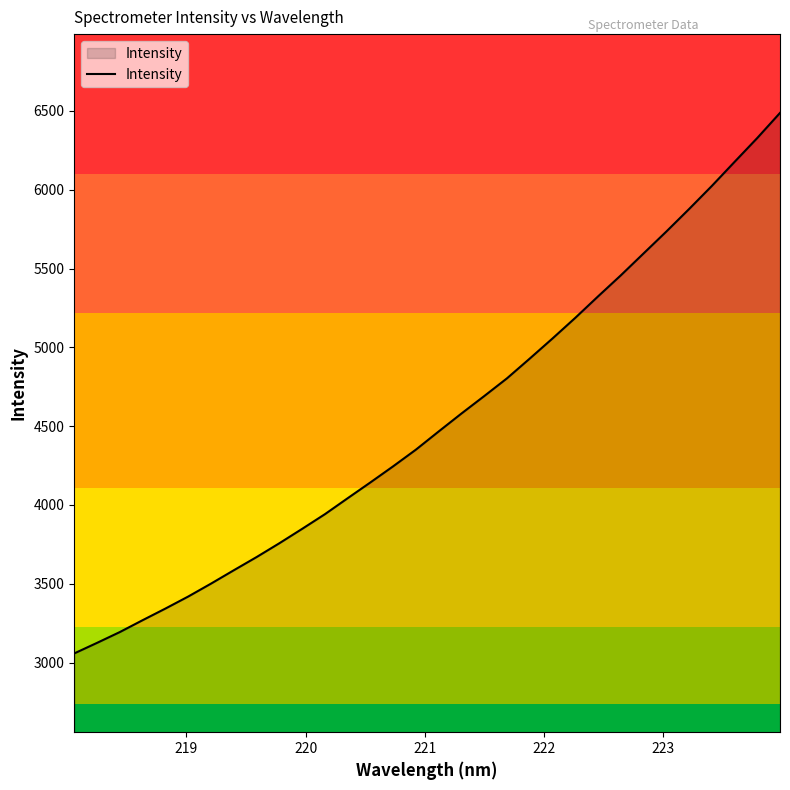

What is the sum of all values?

145220.9